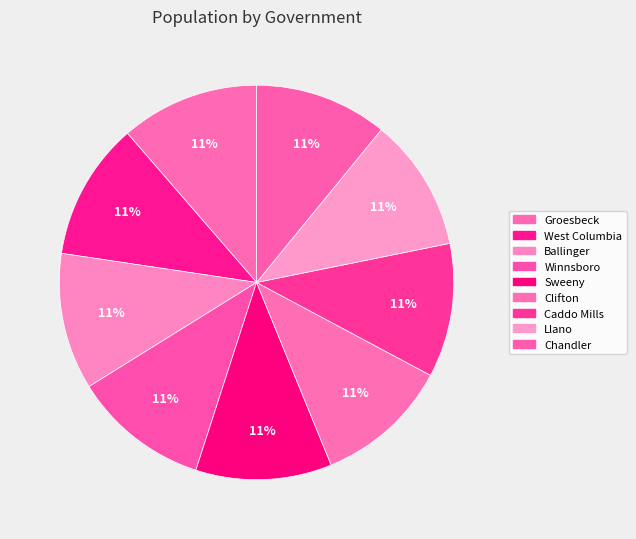

What percentage is the Caddo Mills slice, to the nearest percent?

11%